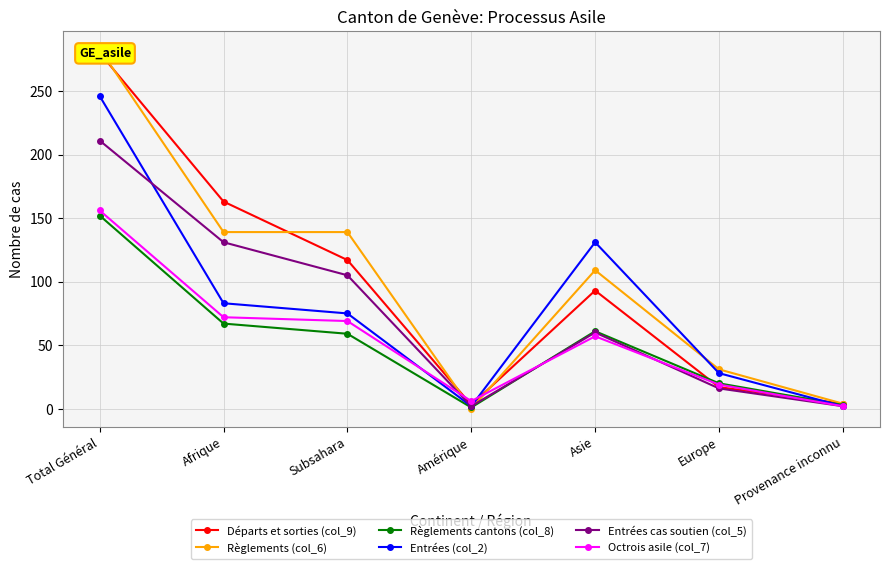

Where is the first local minimum for Entrées cas soutien (col_5)?

Amérique